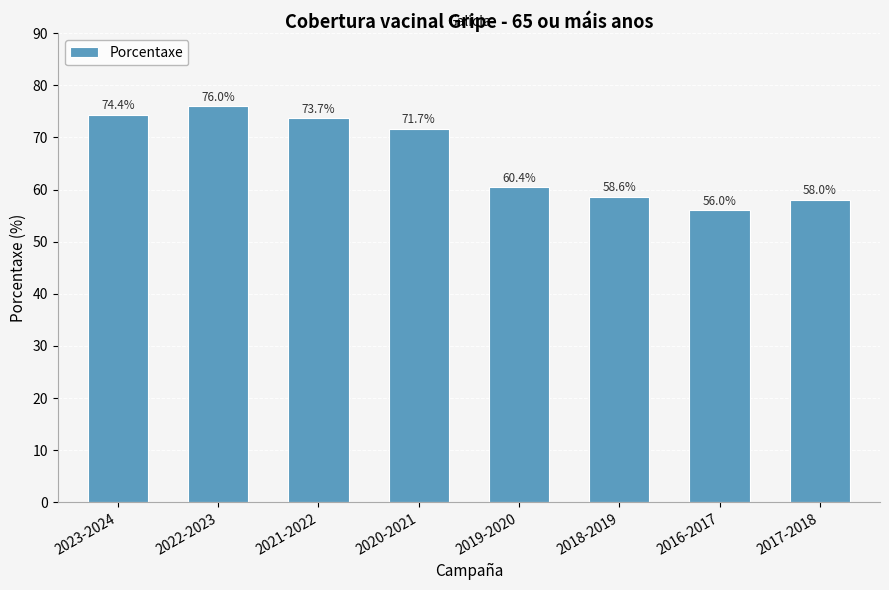

Are the bars horizontal?

No